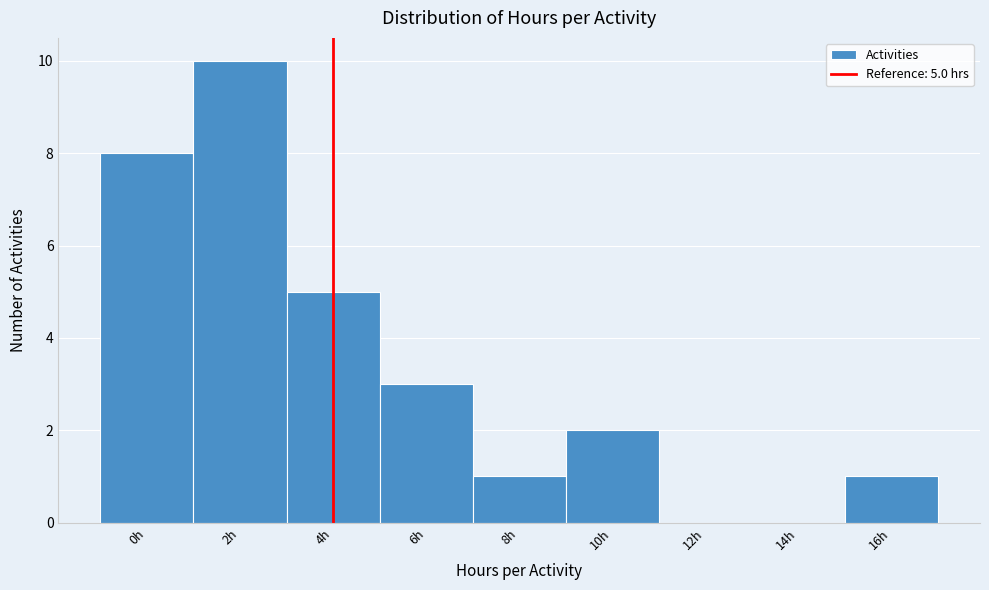

Reading right to left, what are all the values shown in this chart?

16h=1	14h=0	12h=0	10h=2	8h=1	6h=3	4h=5	2h=10	0h=8